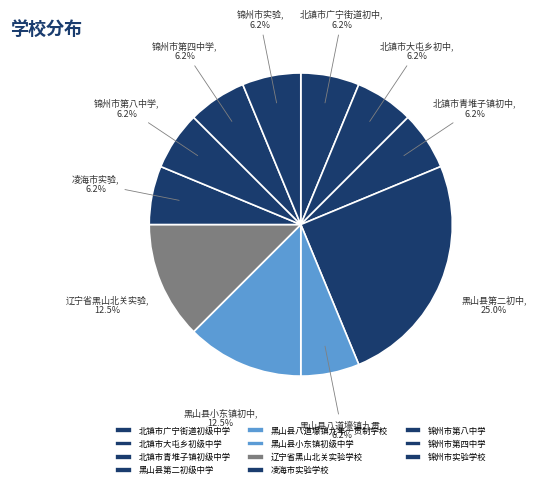

What is the ratio of the value at 锦州市第八中学 to the value at 辽宁省黑山北关实验学校?

0.5